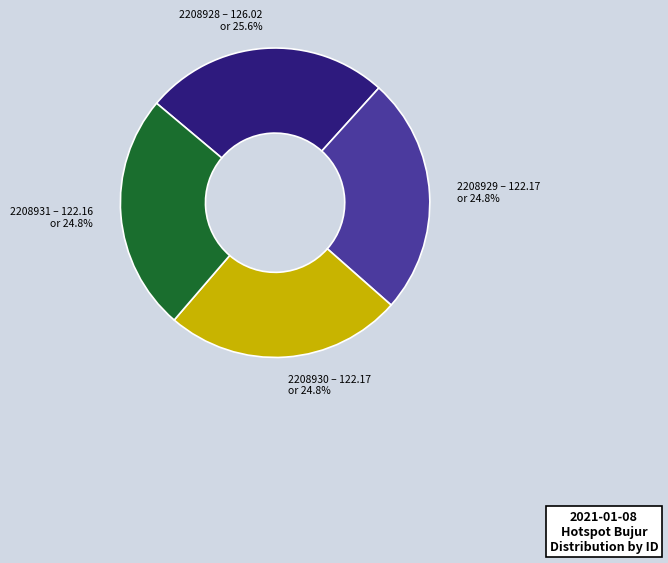

Does any single category account for the majority?

No